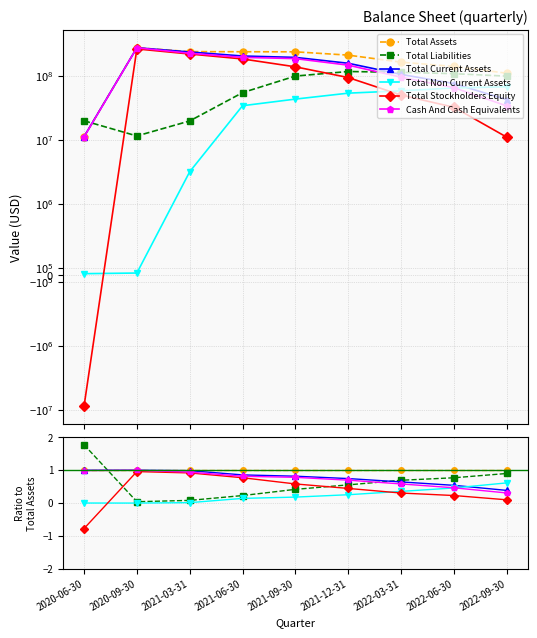

True or false: Total Current Assets and Total Stockholders Equity cross at least once.

False